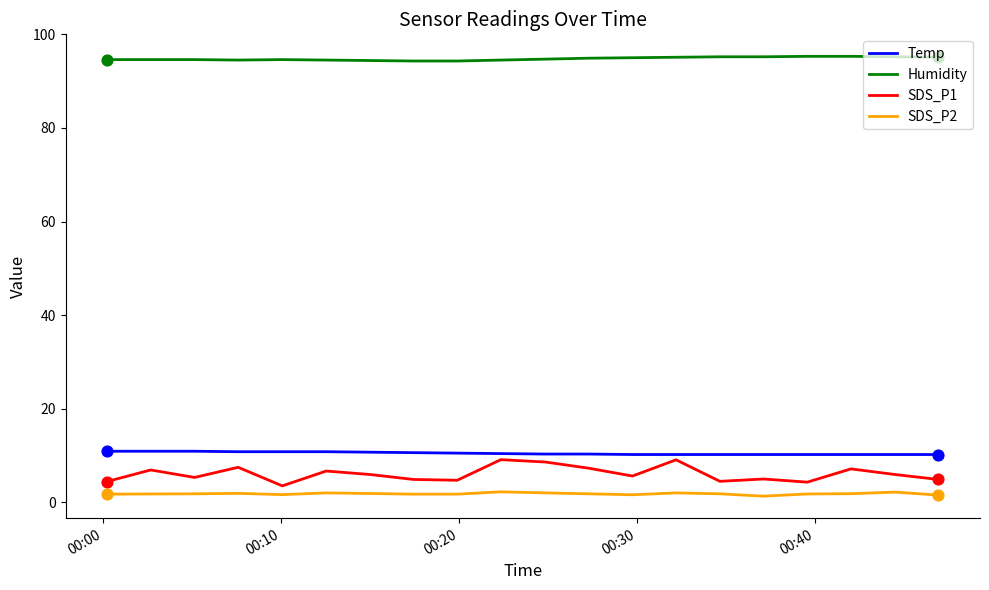

Which series has the largest total across all categories?

Humidity